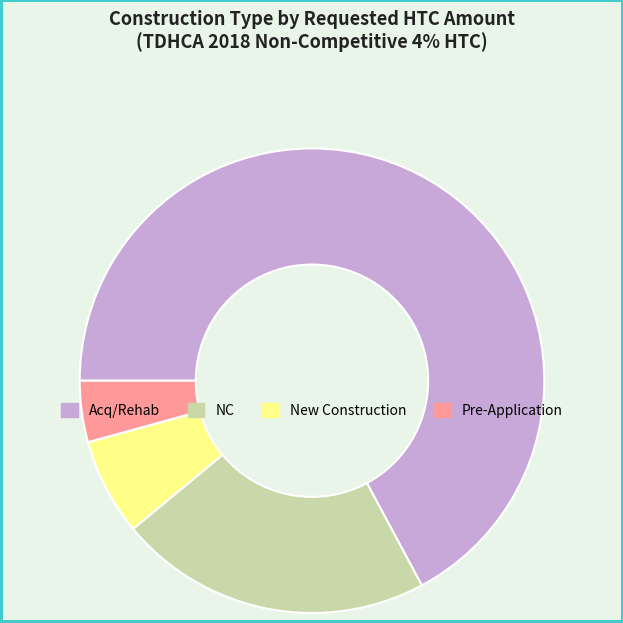

What is the ratio of the value at NC to the value at Acq/Rehab?

0.3